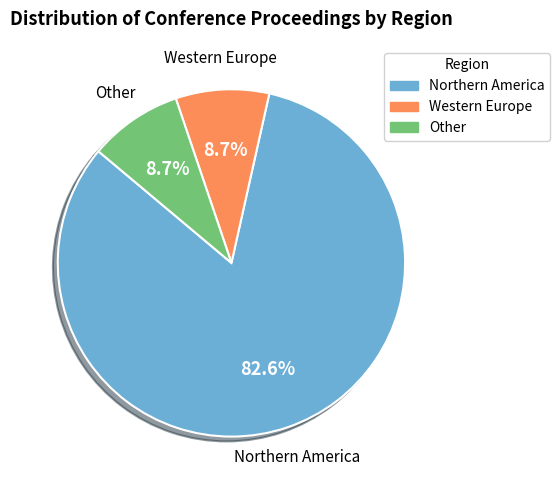

True or false: Western Europe accounts for 9% of the total.

True